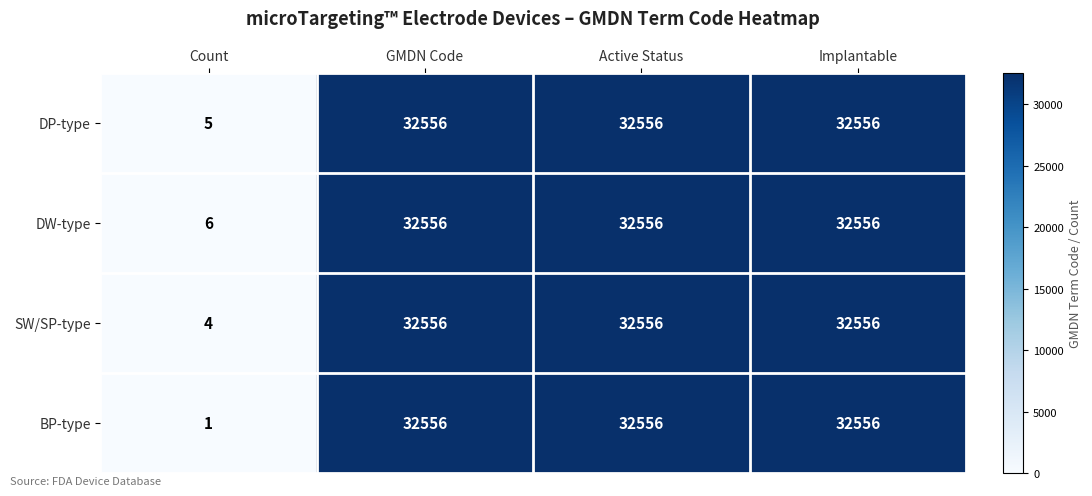

Rank the series by their average value, from lowest to highest.

BP-type, SW/SP-type, DP-type, DW-type